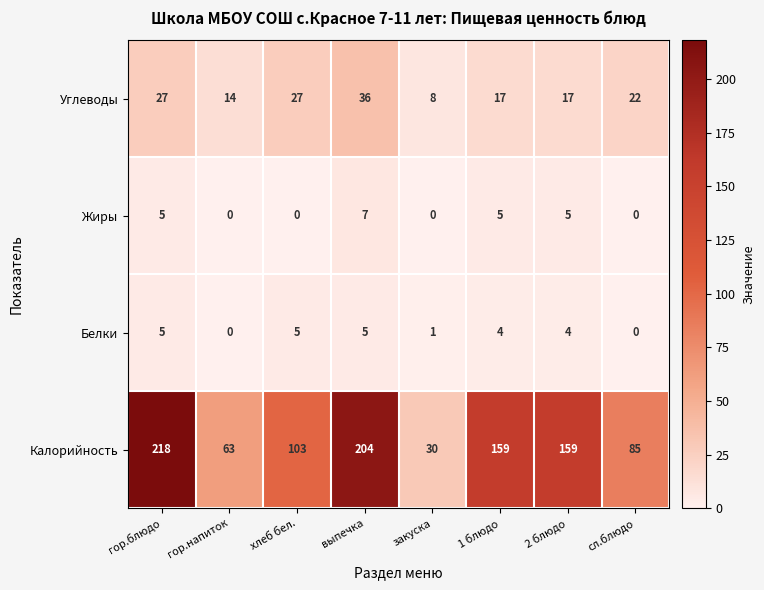

What is the maximum value shown in the chart?

218